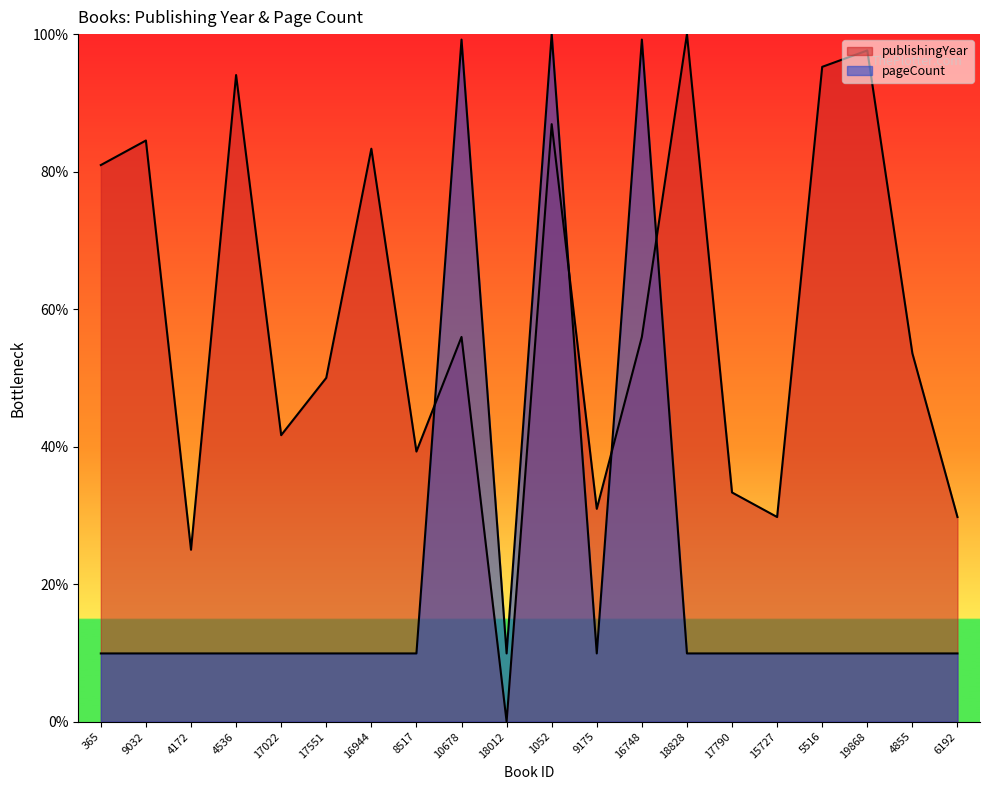

Rank the categories by publishingYear value from highest to lowest.

18828, 19868, 5516, 4536, 1052, 9032, 16944, 365, 10678, 16748, 4855, 17551, 17022, 8517, 17790, 9175, 15727, 6192, 4172, 18012